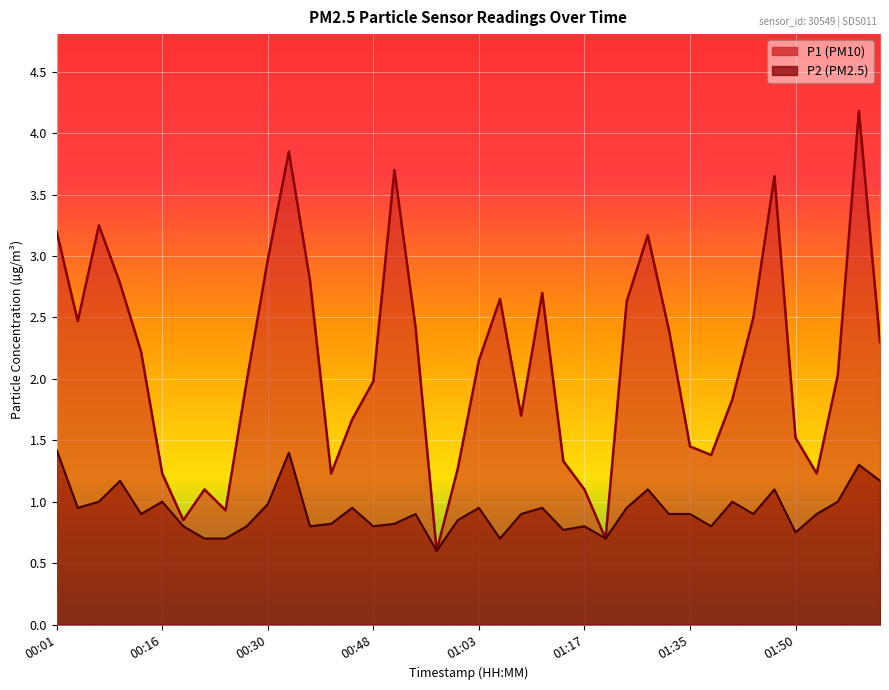

What is the difference between the P2 values at 00:13 and 01:06?

0.2